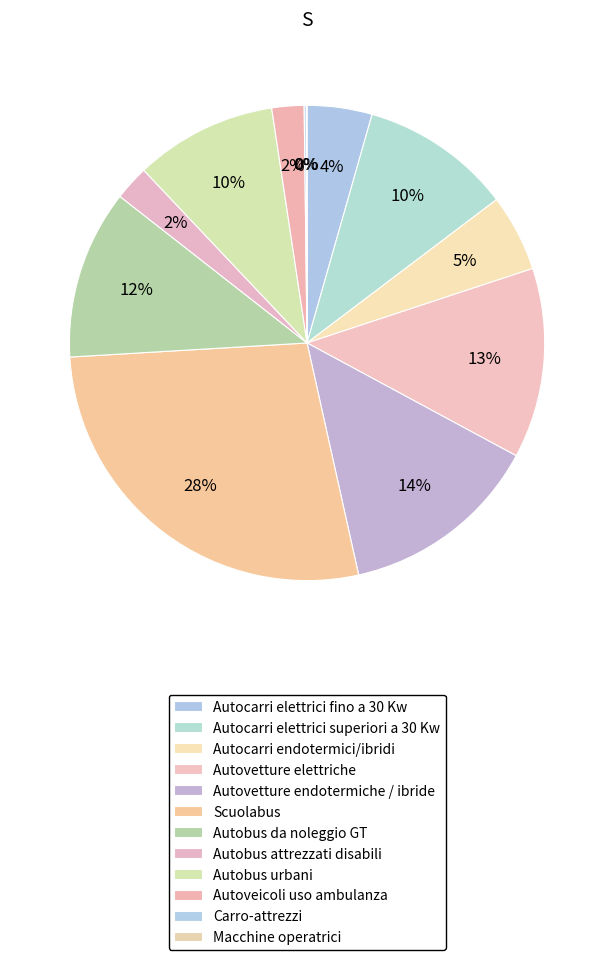

What is the smallest slice in the pie chart?

Macchine operatrici